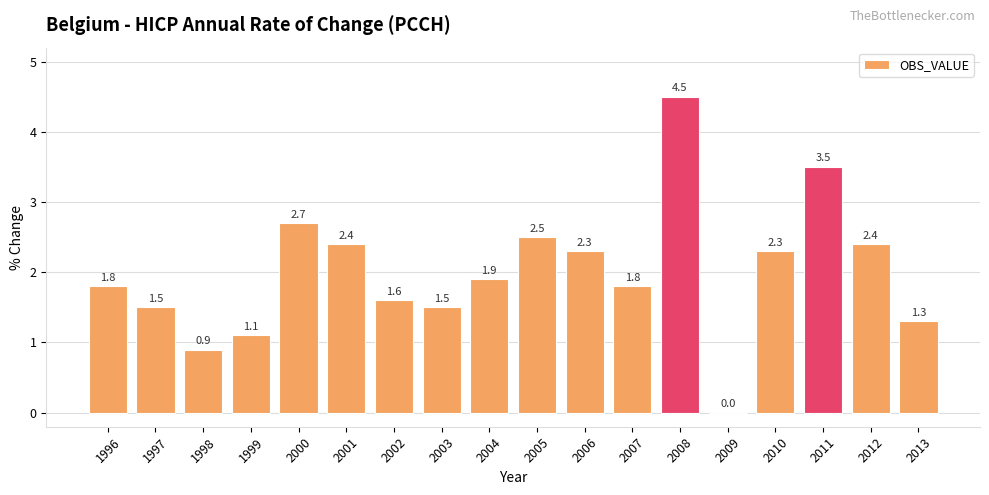

At which category does the chart reach its peak across all series?

2008